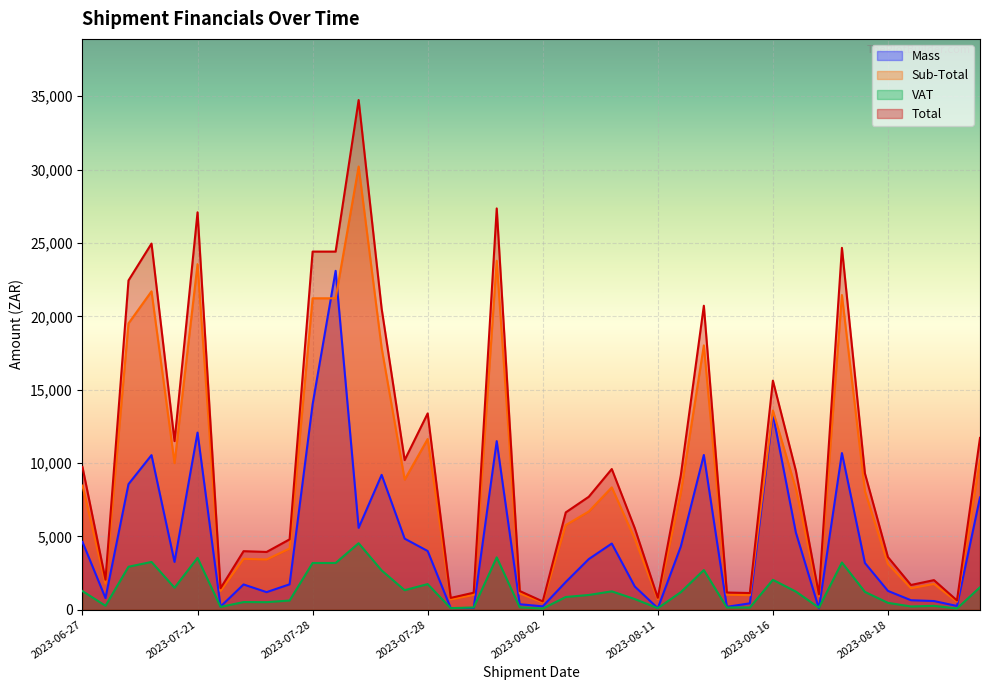

What is the difference between the Mass values at 2023-07-28 and 2023-07-26?

7461.0